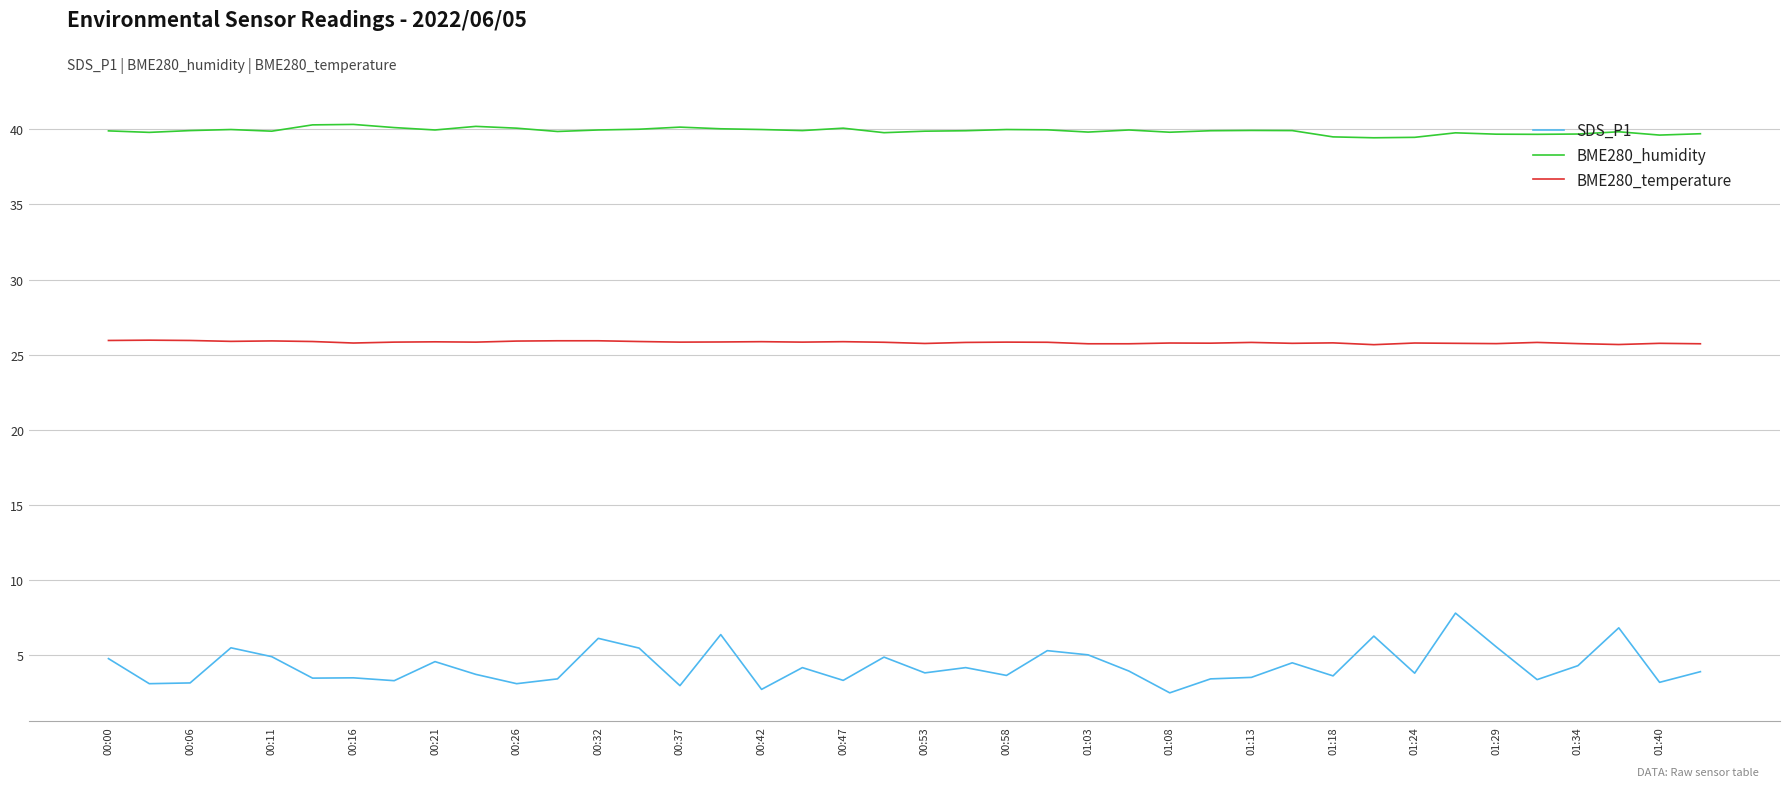

Which series has the largest total across all categories?

BME280_humidity